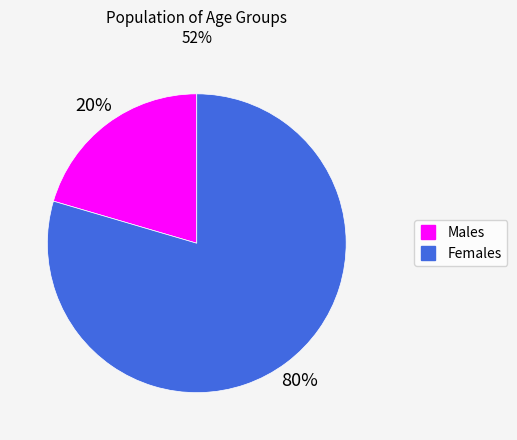

To the nearest percent, what is the average slice percentage?

50%